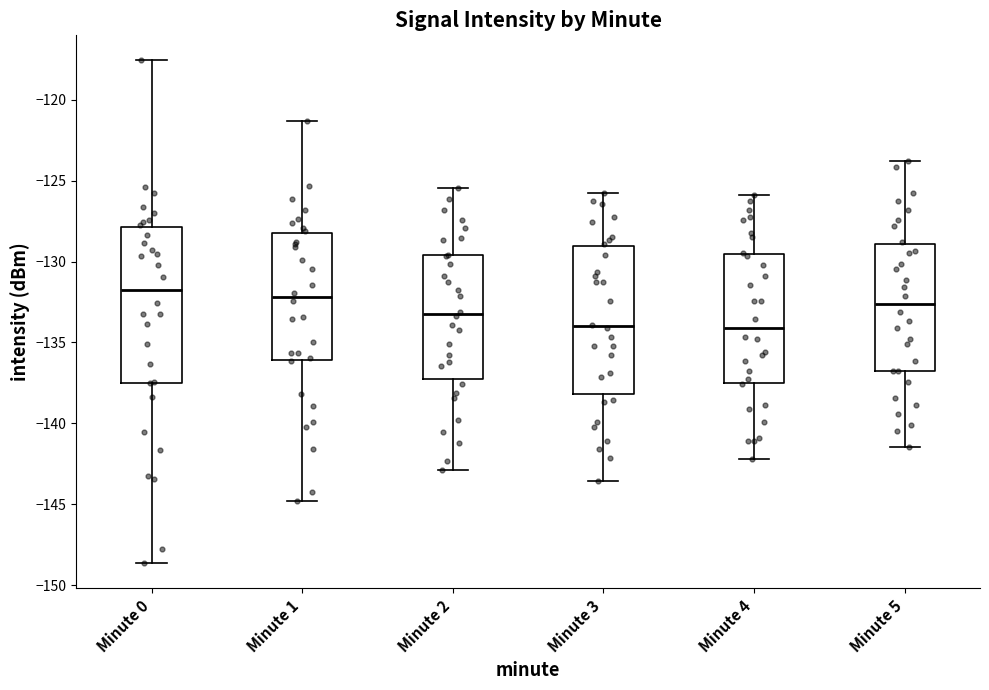

Reading left to right, transcribe this box plot: for each box, give where its median line is, the range the box spans, and where its two whiskers end, as read against the y-axis. The values are not printed on the chart, so give them approximately, as read against the axis.

Minute 0: median -132.0, box -137.5 to -128.0, whiskers -148.5 to -117.5
Minute 1: median -132.0, box -136.0 to -128.5, whiskers -145.0 to -121.5
Minute 2: median -133.0, box -137.5 to -129.5, whiskers -143.0 to -125.5
Minute 3: median -134.0, box -138.0 to -129.0, whiskers -143.5 to -126.0
Minute 4: median -134.0, box -137.5 to -129.5, whiskers -142.0 to -126.0
Minute 5: median -132.5, box -137.0 to -129.0, whiskers -141.5 to -124.0